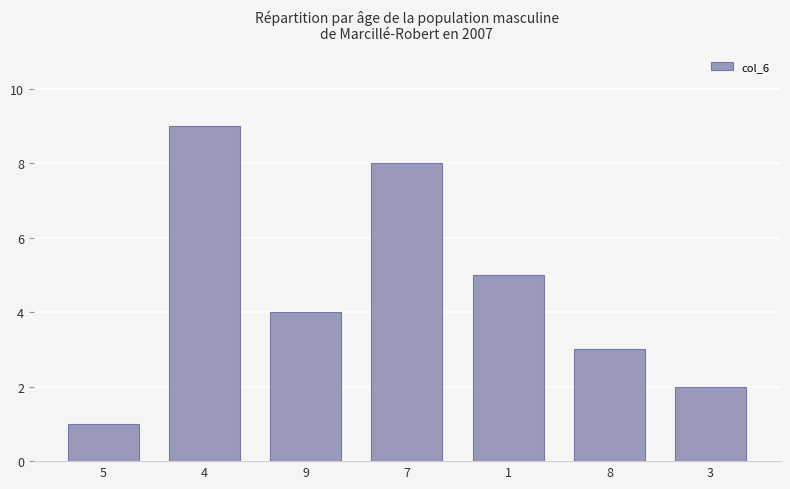

What is the difference between the values at 4 and 8?

6